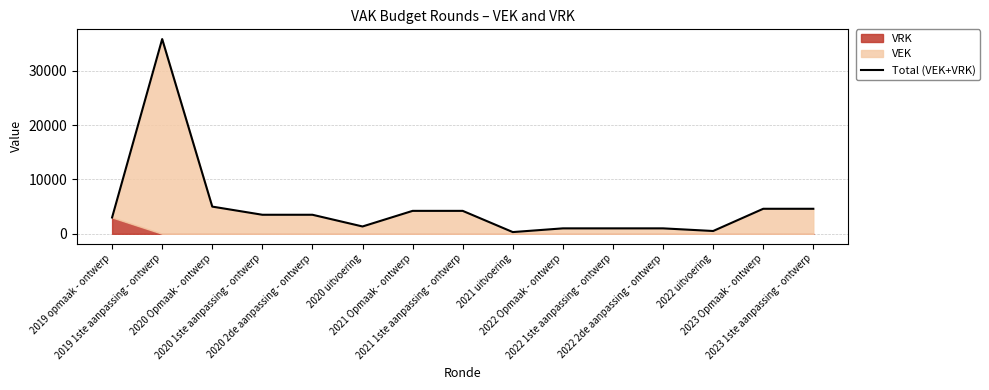

True or false: the data has more than 1 interior local peaks.

False